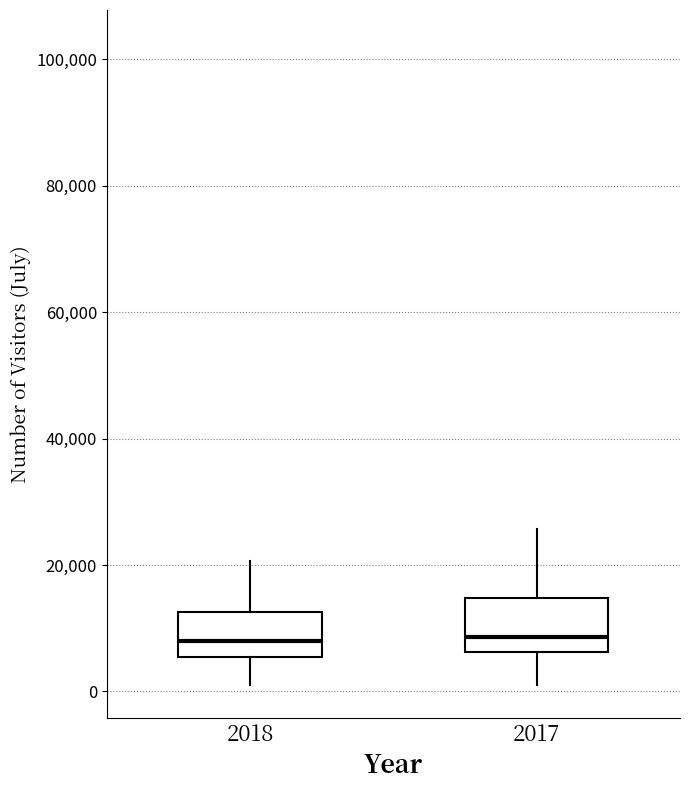

Reading left to right, read every box against the y-axis: the position of its median line, the range the box covers, and the ends of its whiskers. The values are not printed on the chart, so give them approximately, as read against the axis.

2018: median 8000, box 6000 to 12000, whiskers 0 to 20000
2017: median 8000, box 6000 to 14000, whiskers 2000 to 26000